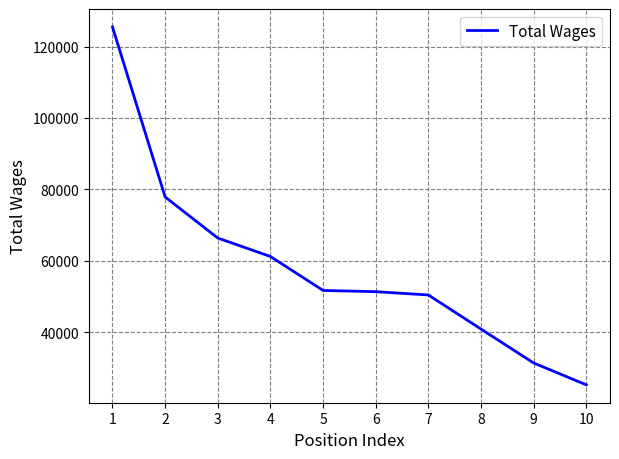

Which category has the lowest value across all series?

10